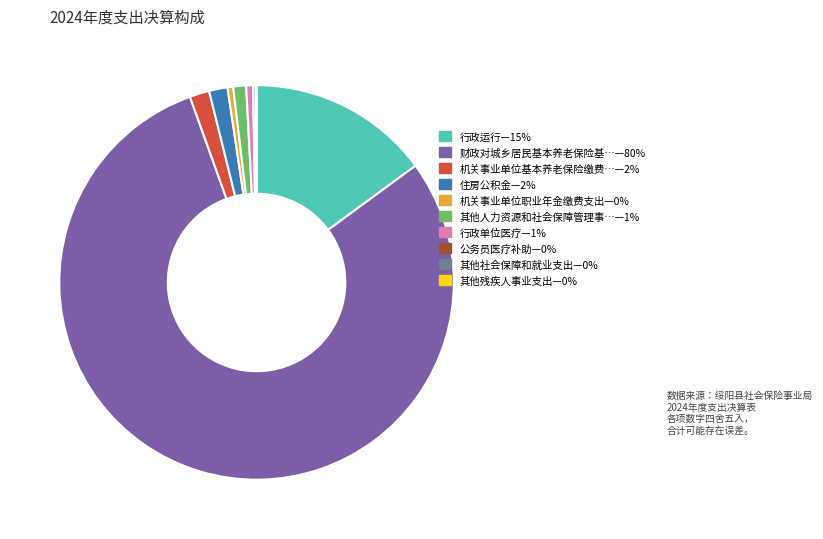

Is there any slice that represents more than half of the pie?

Yes